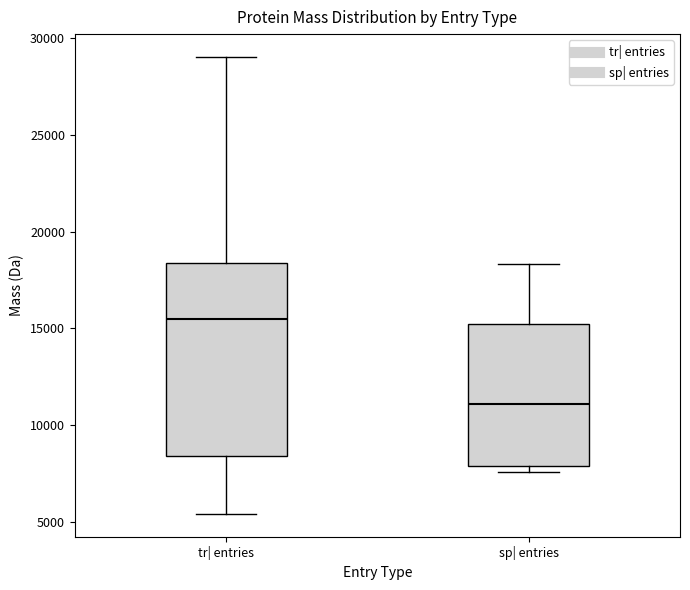

Where is the upper edge of the box for sp| entries on the y-axis? The values are not printed on the chart, so give them approximately, as read against the axis.

15000